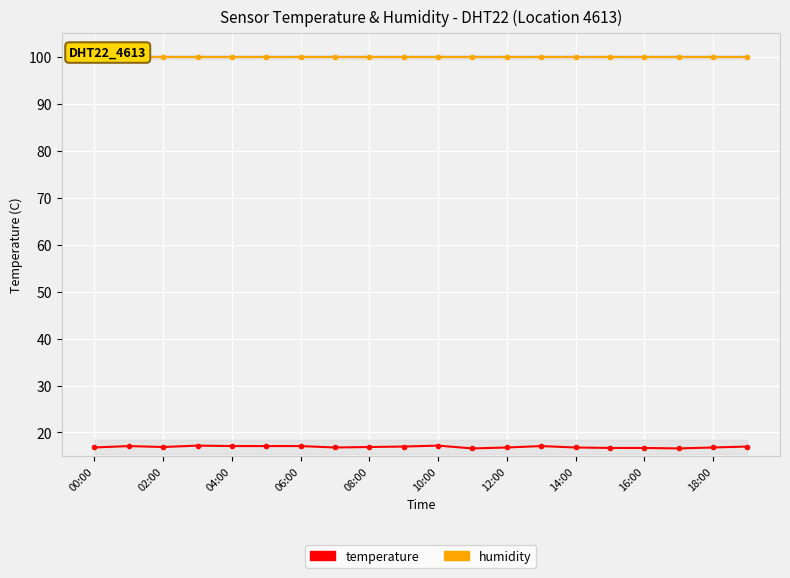

What is the sum of the humidity values at 10:00 and 04:00?

199.8